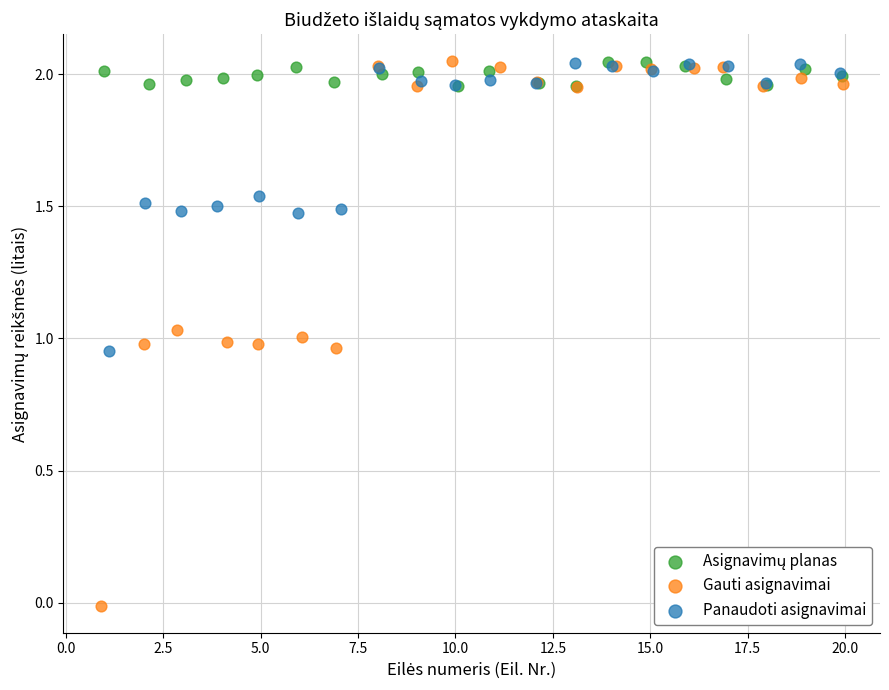

Which series has the largest Y range (max minus min)?

Gauti asignavimai